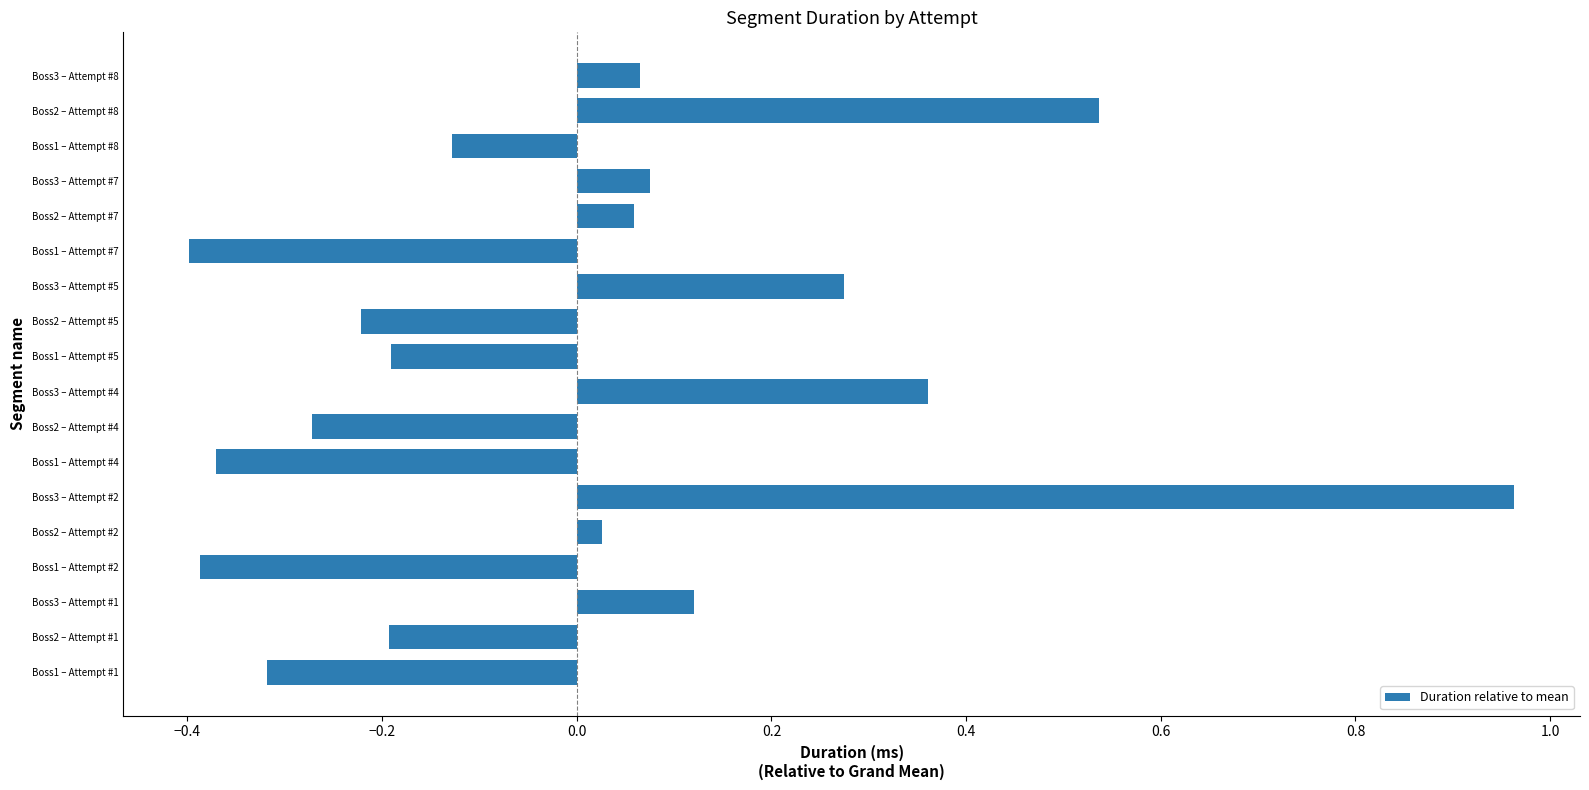

How many bars are there in total?

18